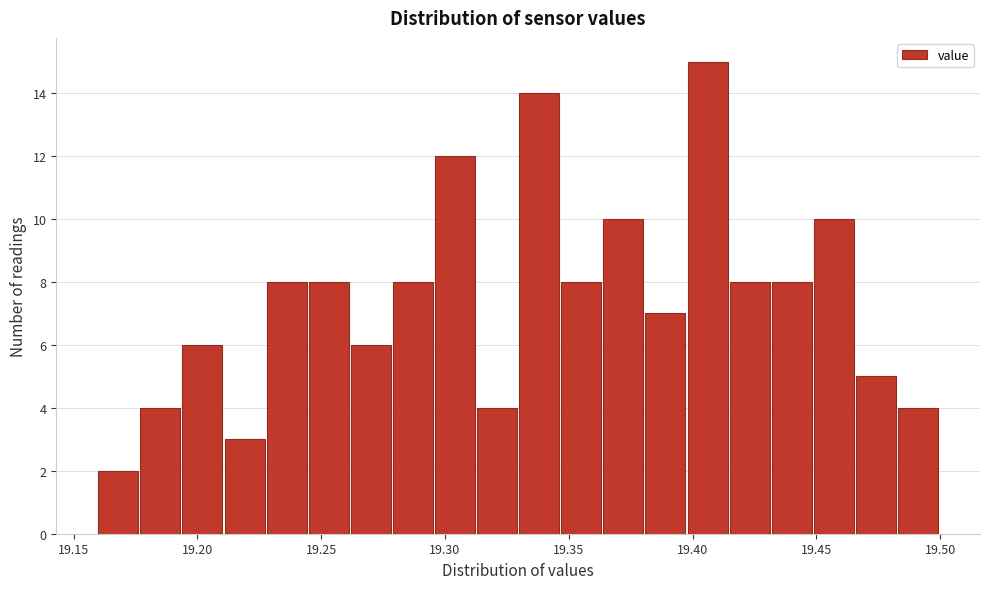

Around what value on the x-axis is the tallest bar? Give the approximate position of its centre, as read against the axis.

19.405